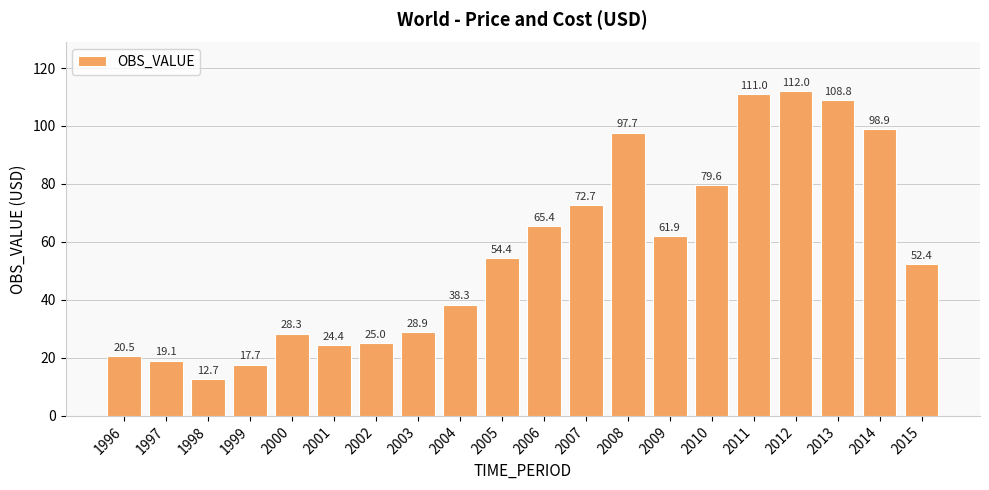

Are the bars horizontal?

No